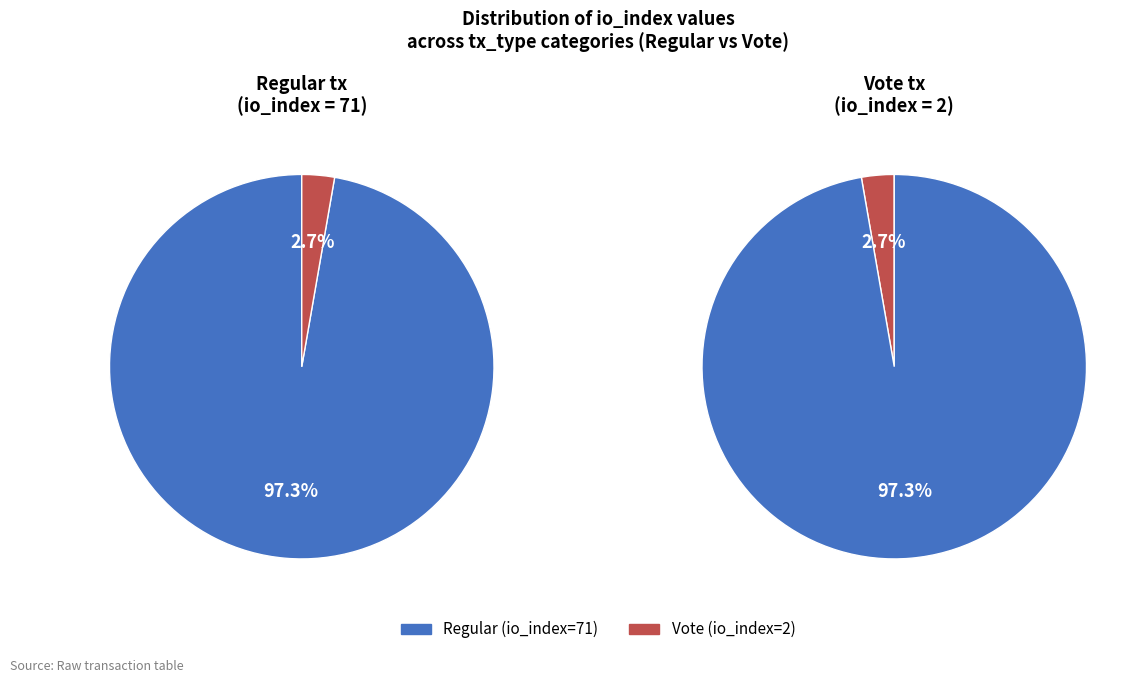

To the nearest percent, what is the difference between the Regular (io_index=71) and Vote (io_index=2) slice percentages?

95%